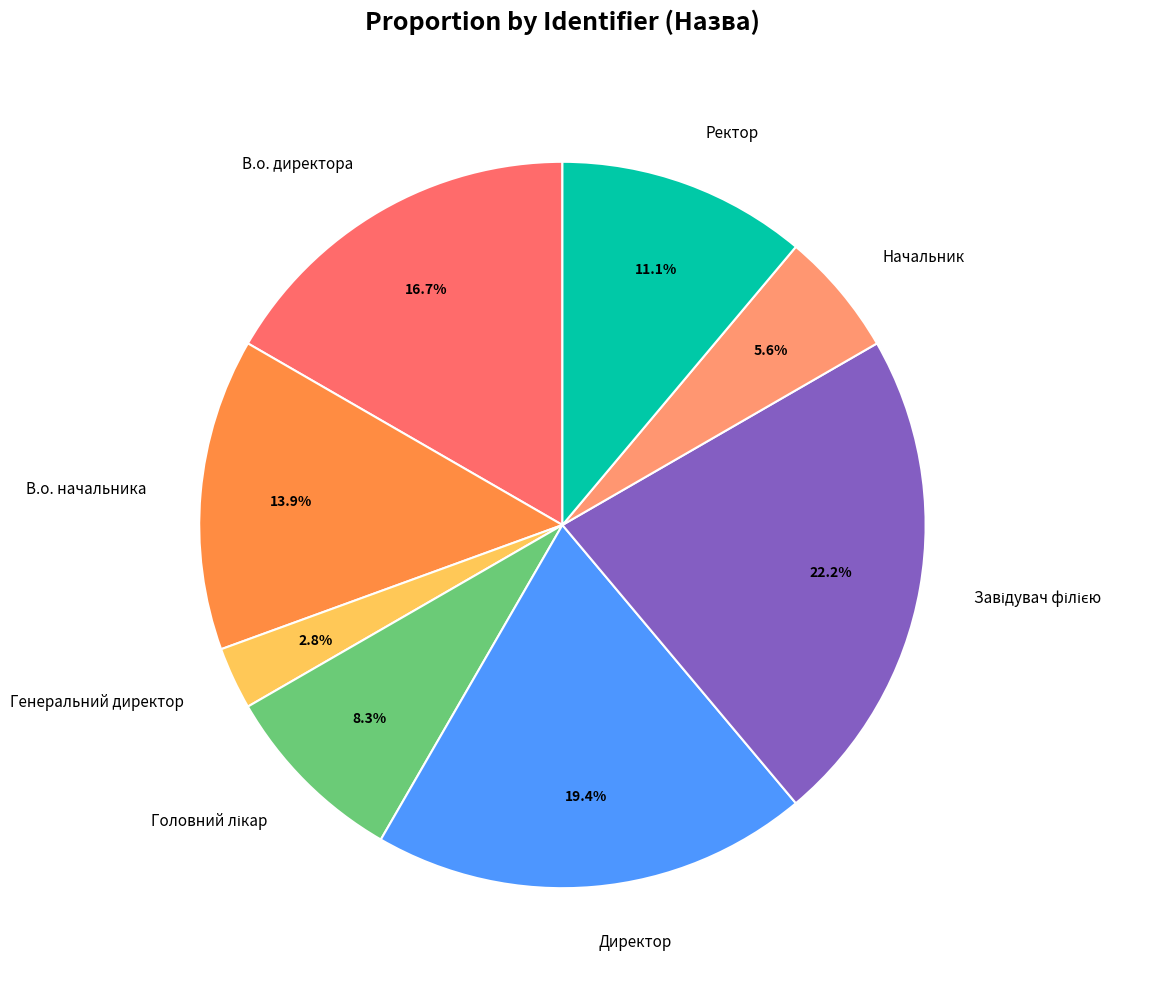

Is Начальник the majority of the pie?

No